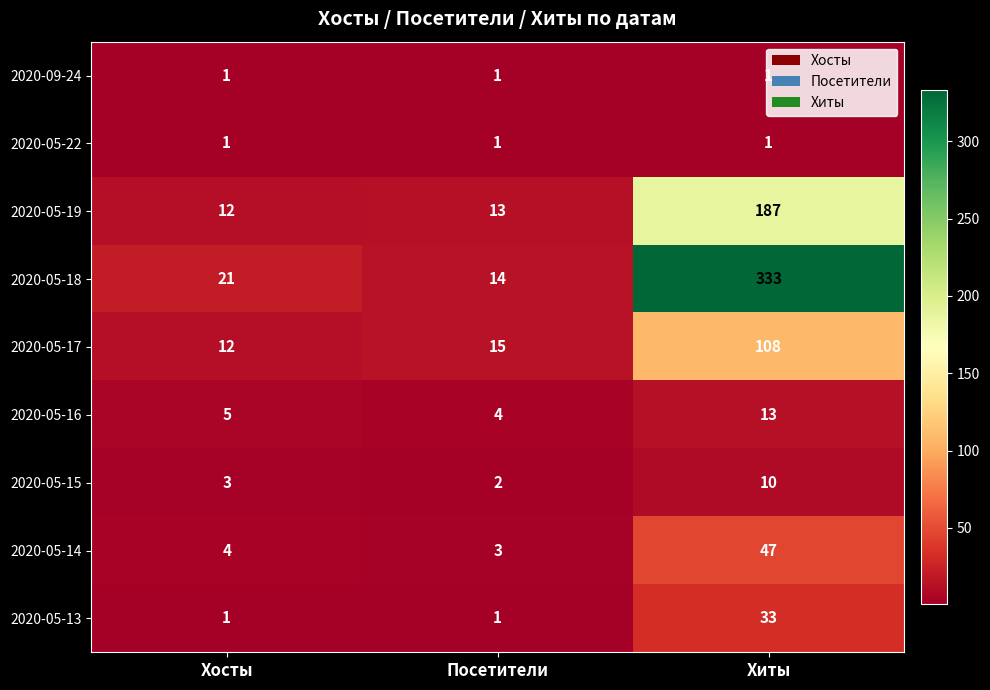

What is the greatest value displayed?

333